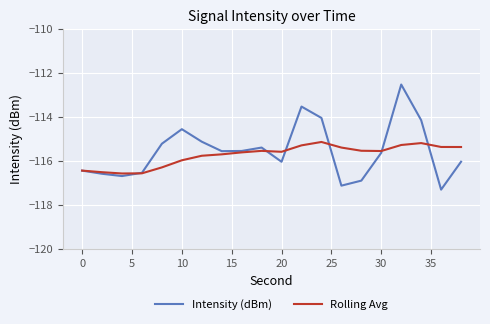

Rank the series by their average value, from highest to lowest.

Intensity (dBm), Rolling Avg